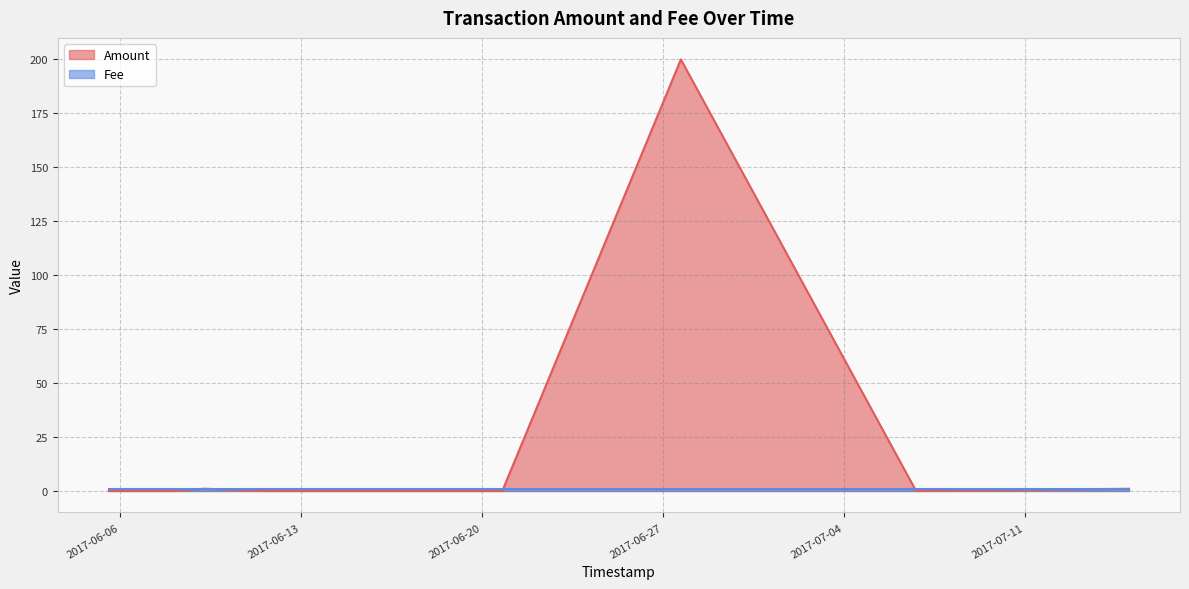

What is the greatest value displayed?

200.0